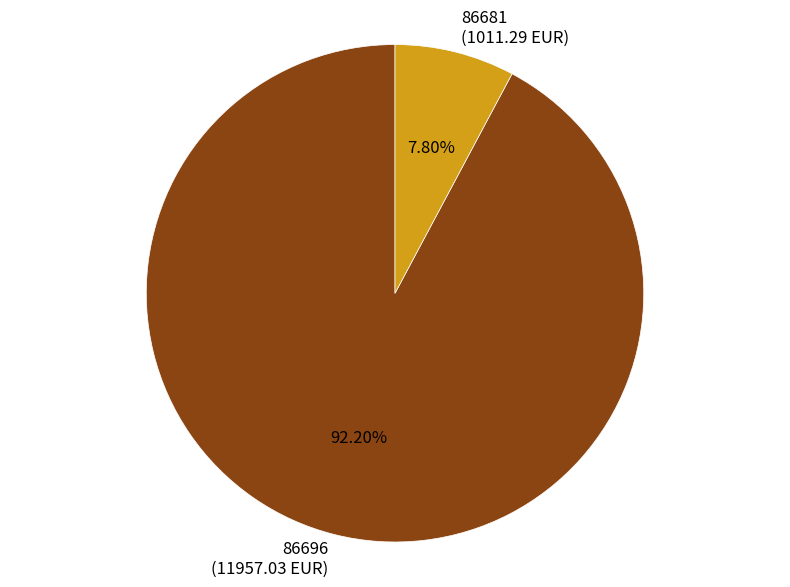

Do 86696 and 86681 together represent more than half of the pie?

Yes